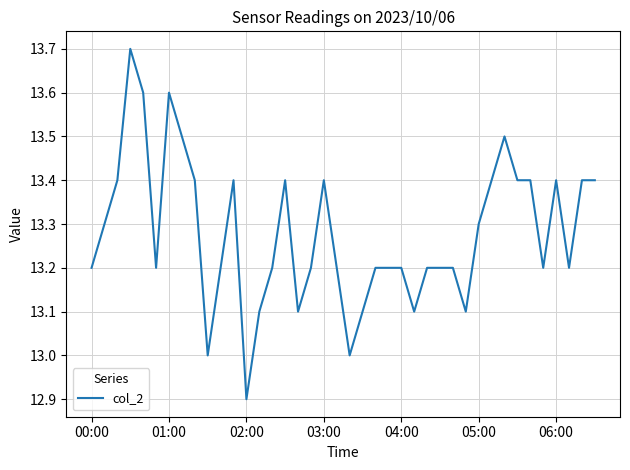

What is the greatest value displayed?

13.7